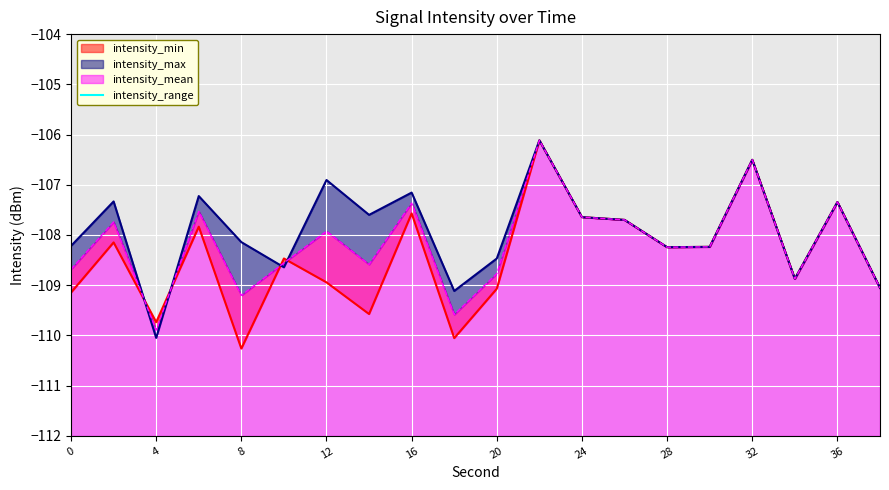

What is the sum of all values?

11.3